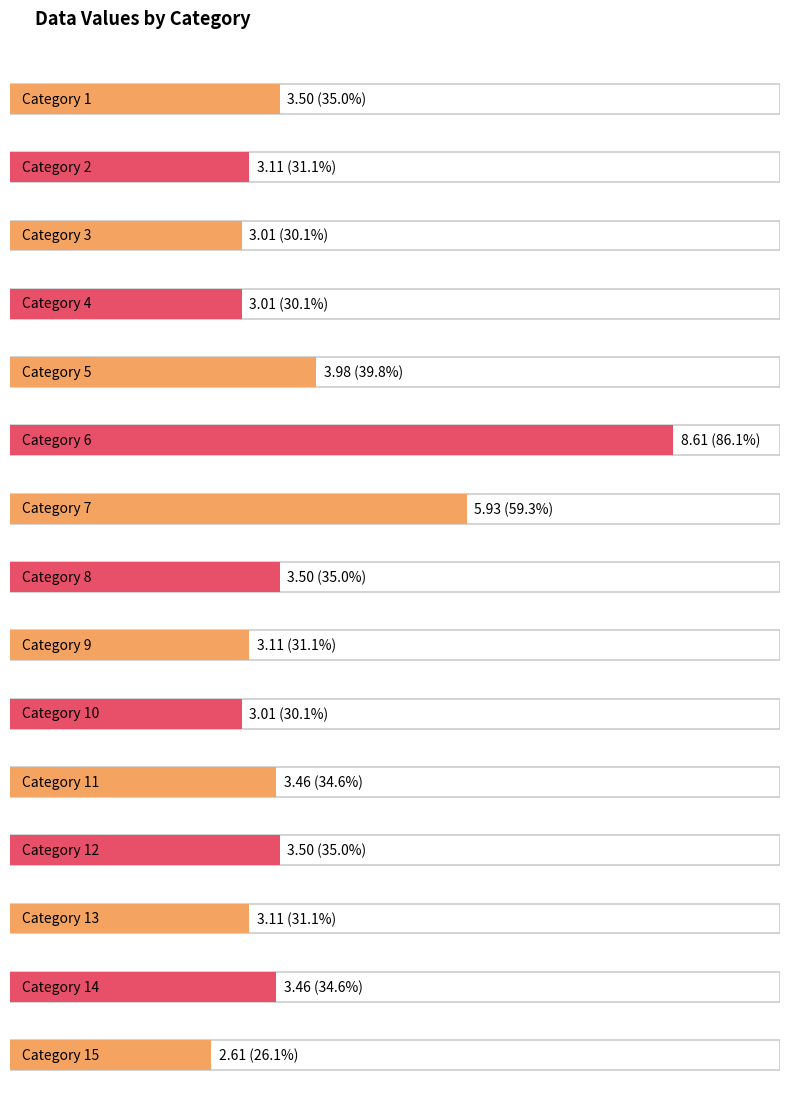

List the labels in order of value, largest first.

6, 7, 5, 1, 8, 12, 11, 14, 2, 9, 13, 3, 4, 10, 15